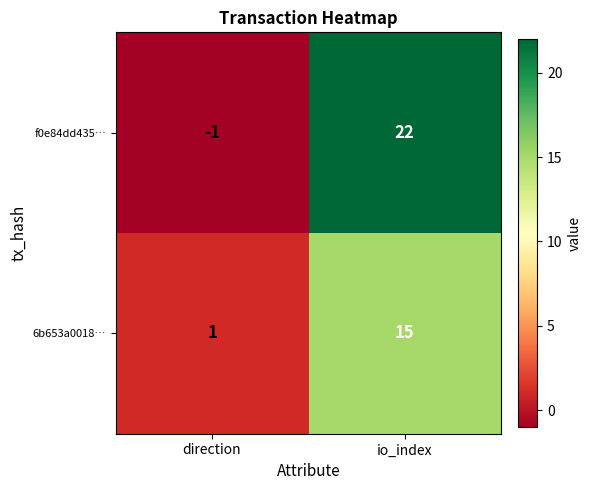

Which series has the widest spread of values?

f0e84dd435…